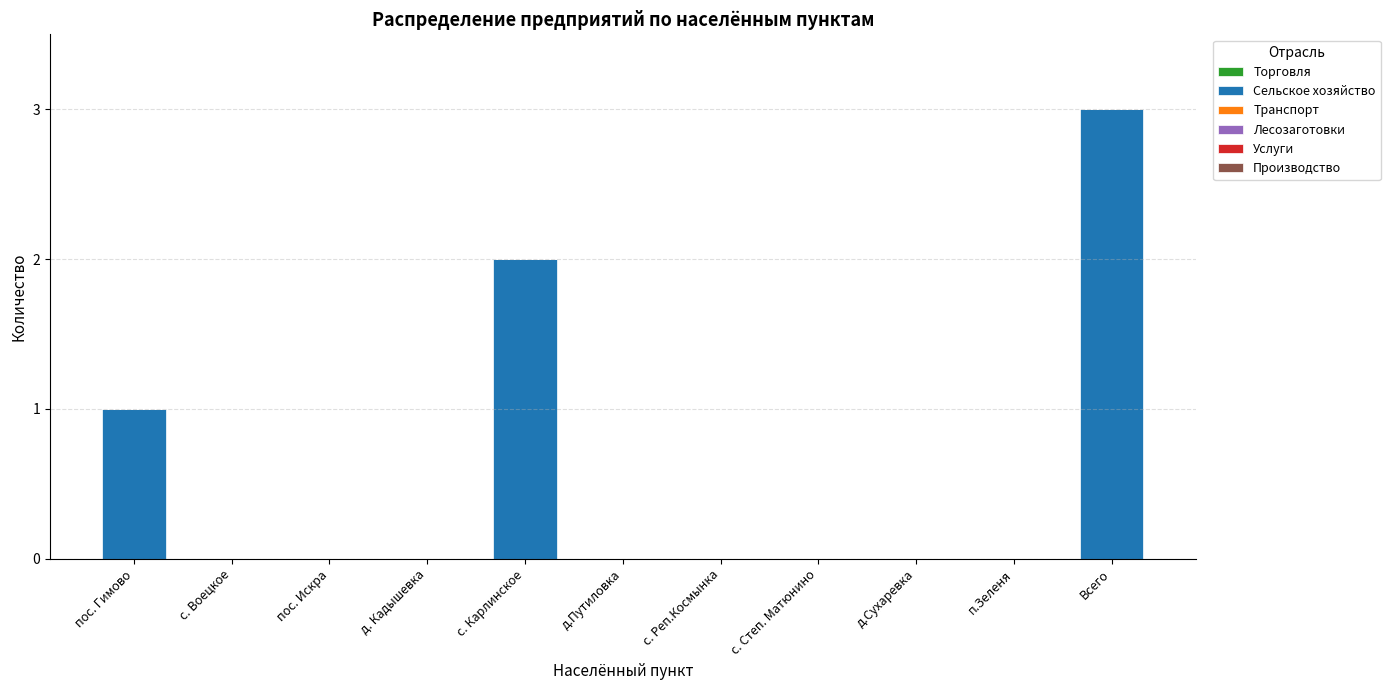

Which has a higher value, пос. Гимово or пос. Искра?

пос. Гимово